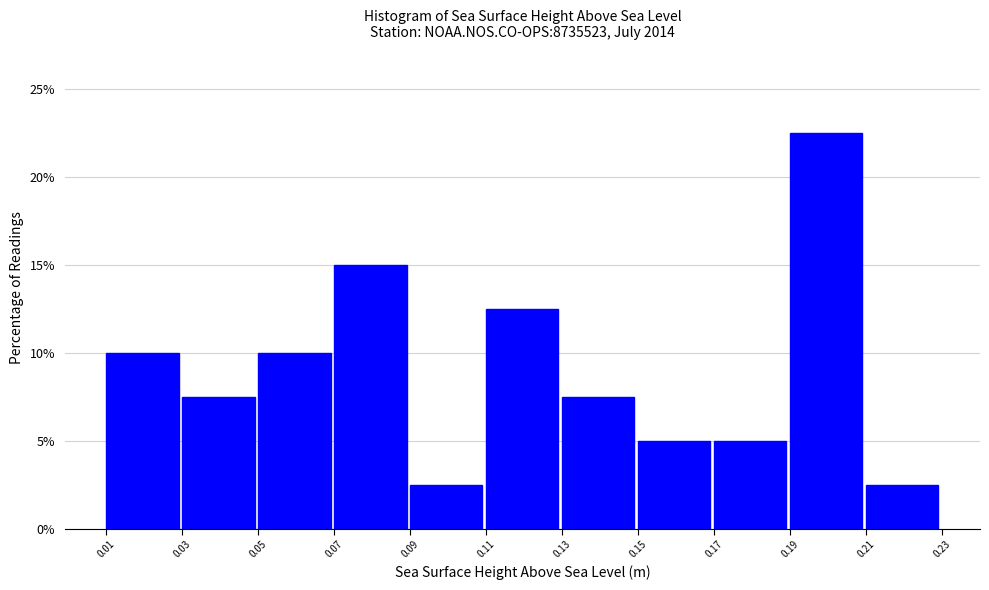

What is the height of the bar covering 0.15 to 0.17 on the x-axis? The values are not printed on the chart, so give them approximately, as read against the axis.

5.0